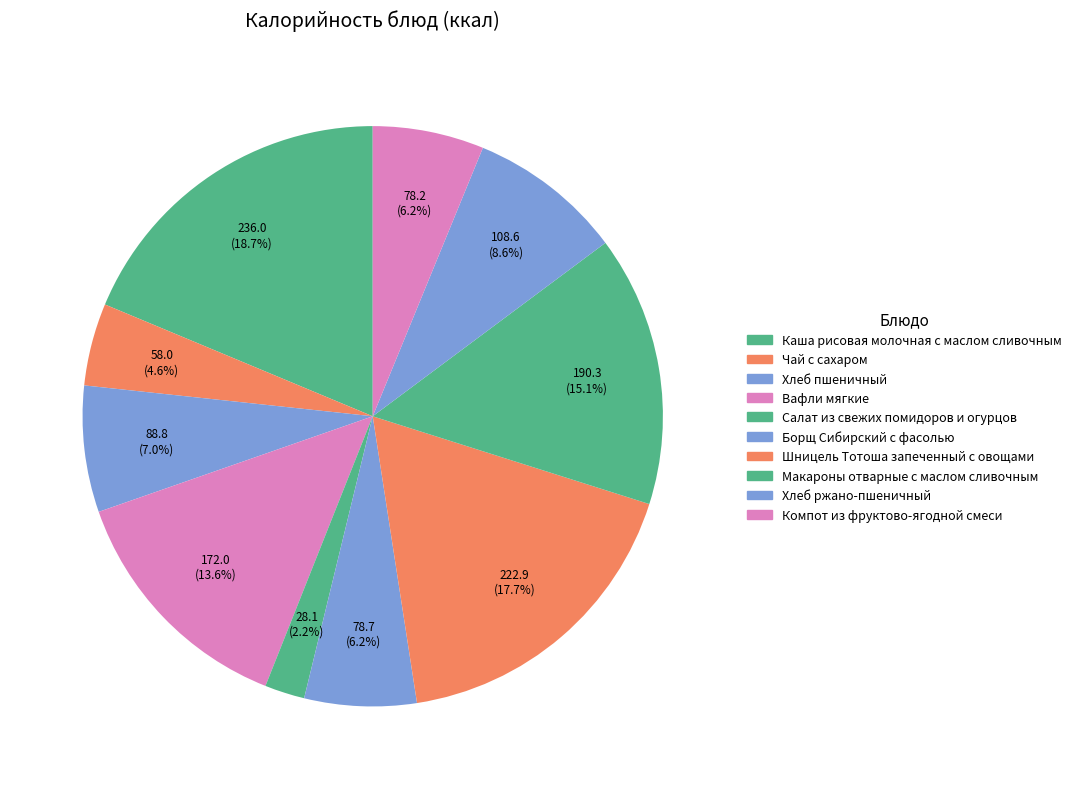

Count the number of slices in the pie.

10